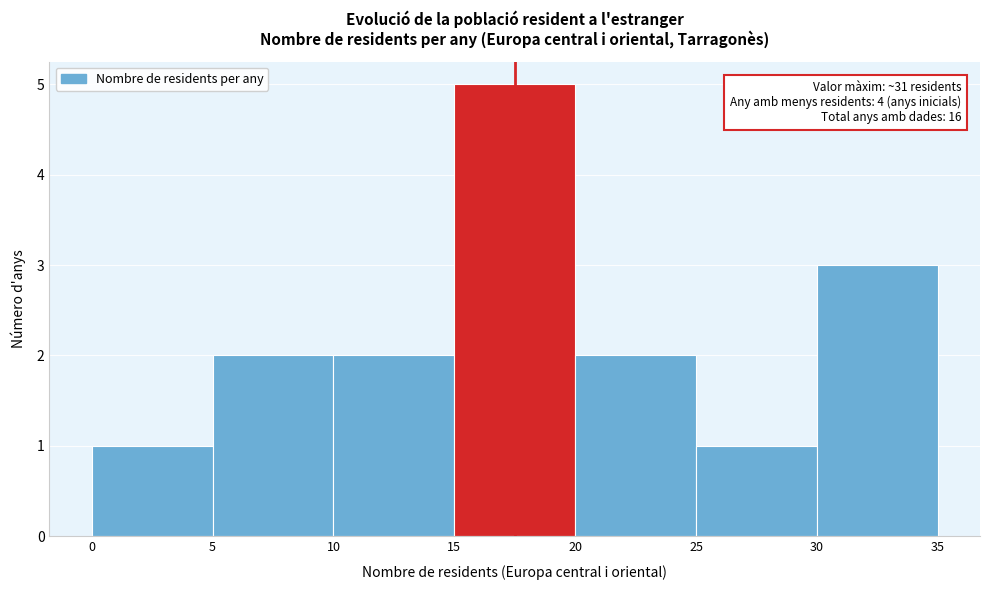

Which range on the x-axis has the tallest bar?

15 to 20